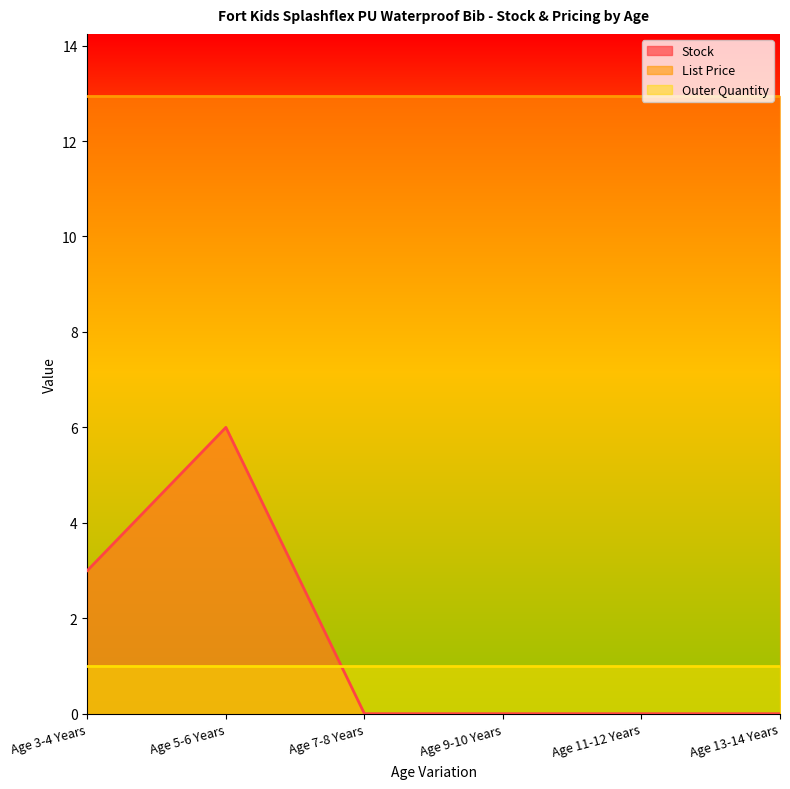

Where is the first local maximum for Stock?

Age 5-6 Years